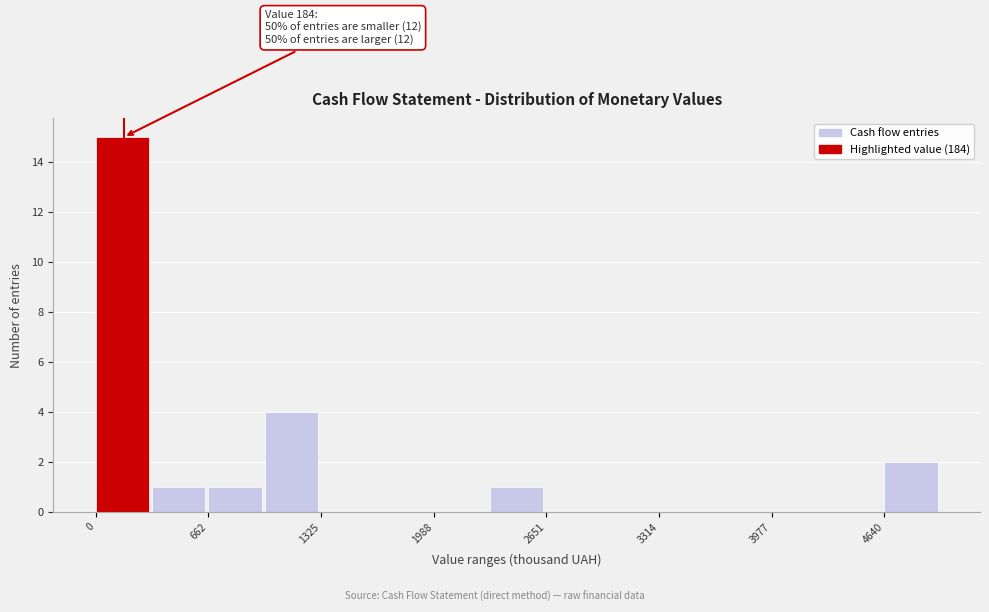

Around what value on the x-axis is the tallest bar? Give the approximate position of its centre, as read against the axis.

200